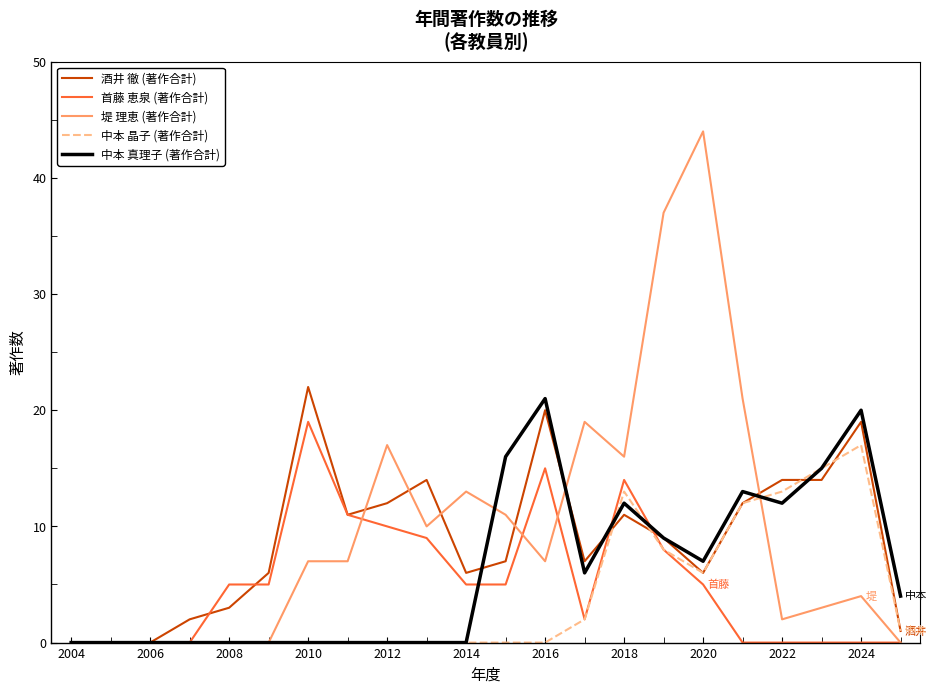

Rank the series by their average value, from lowest to highest.

中本 晶子 (著作合計), 首藤 恵泉 (著作合計), 中本 真理子 (著作合計), 酒井 徹 (著作合計), 堤 理恵 (著作合計)